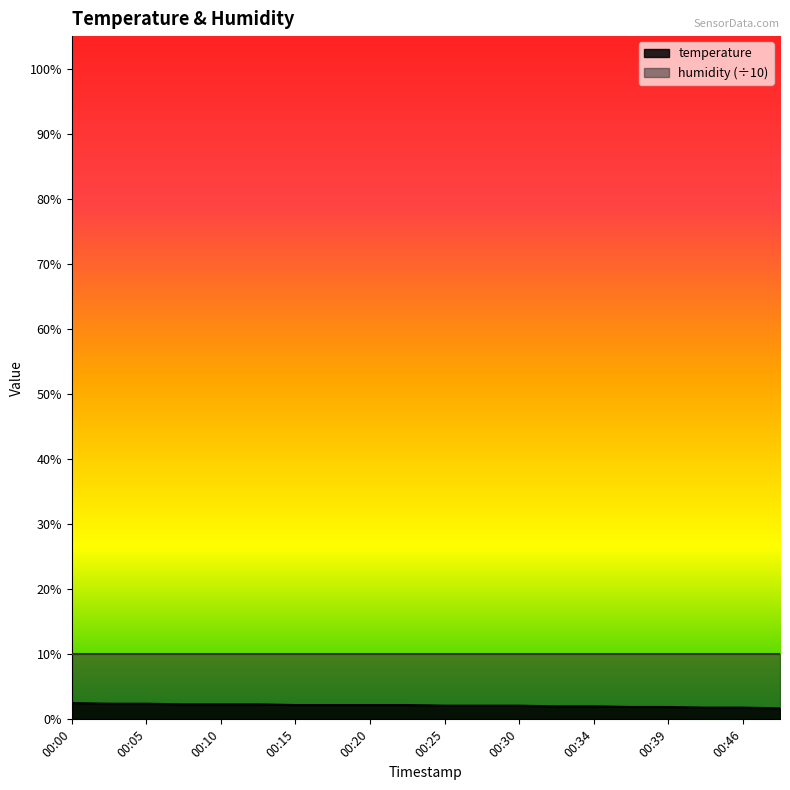

Where is the data nearest to the value 2?

00:32